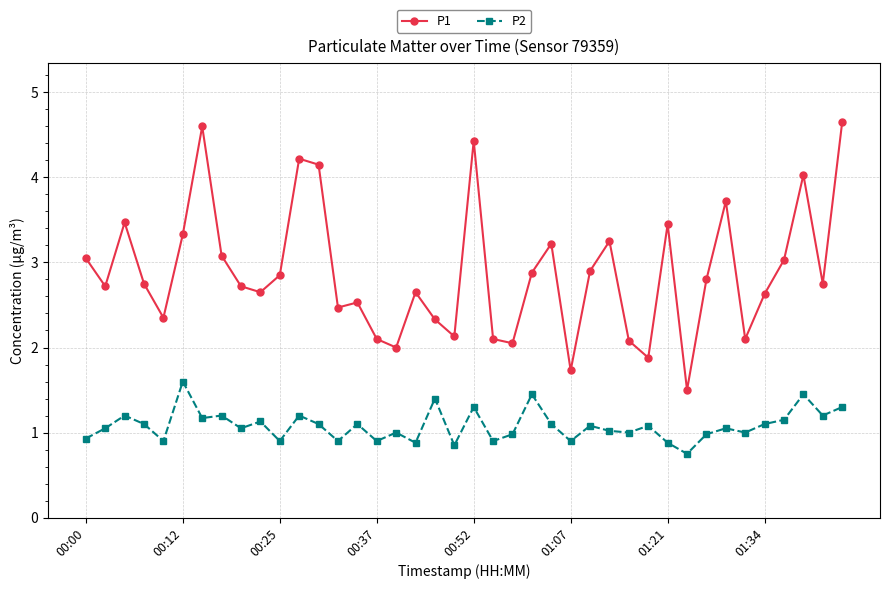

What is the minimum value shown in the chart?

0.8